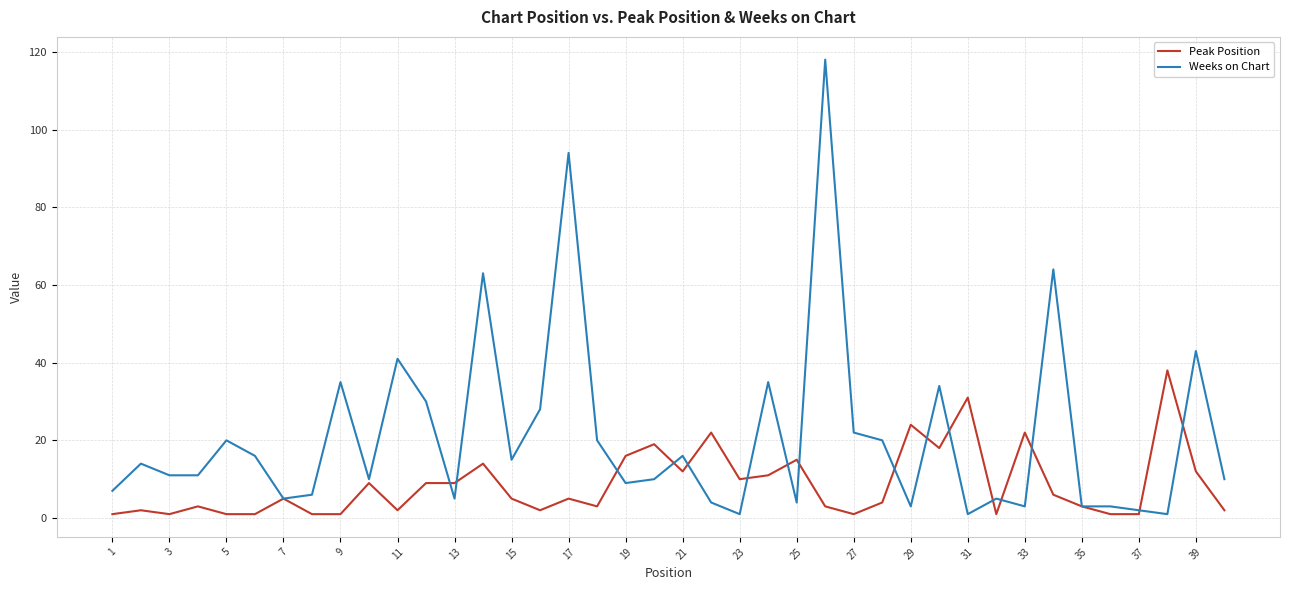

Is this an area chart (filled region under the line)?

No